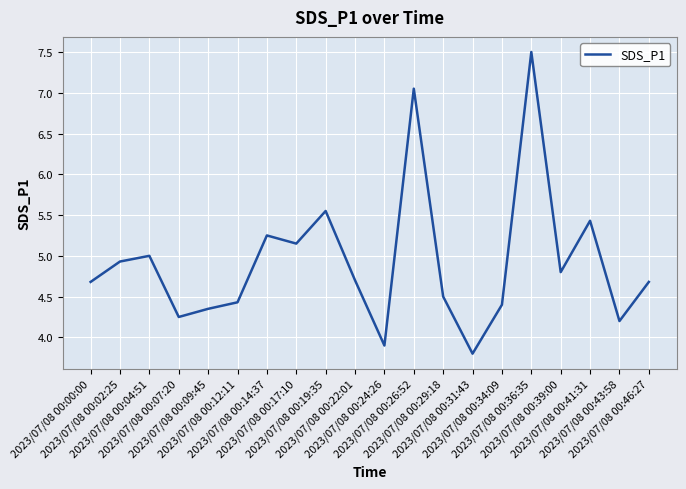

Count the number of categories in the chart.

20